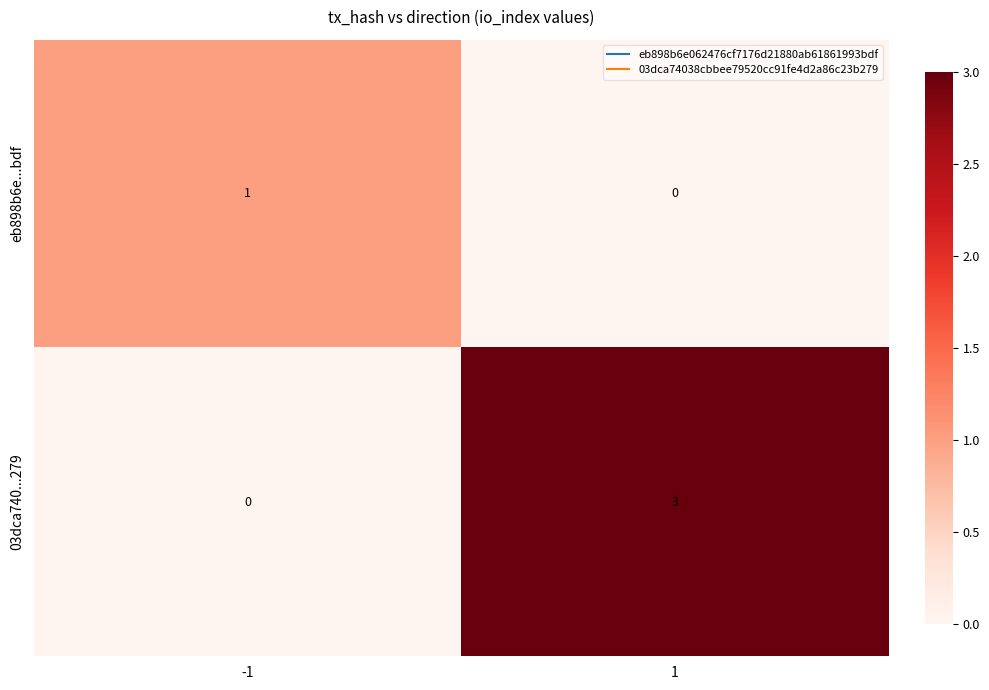

Is it true that 03dca740...279 equals 0 at -1?

True